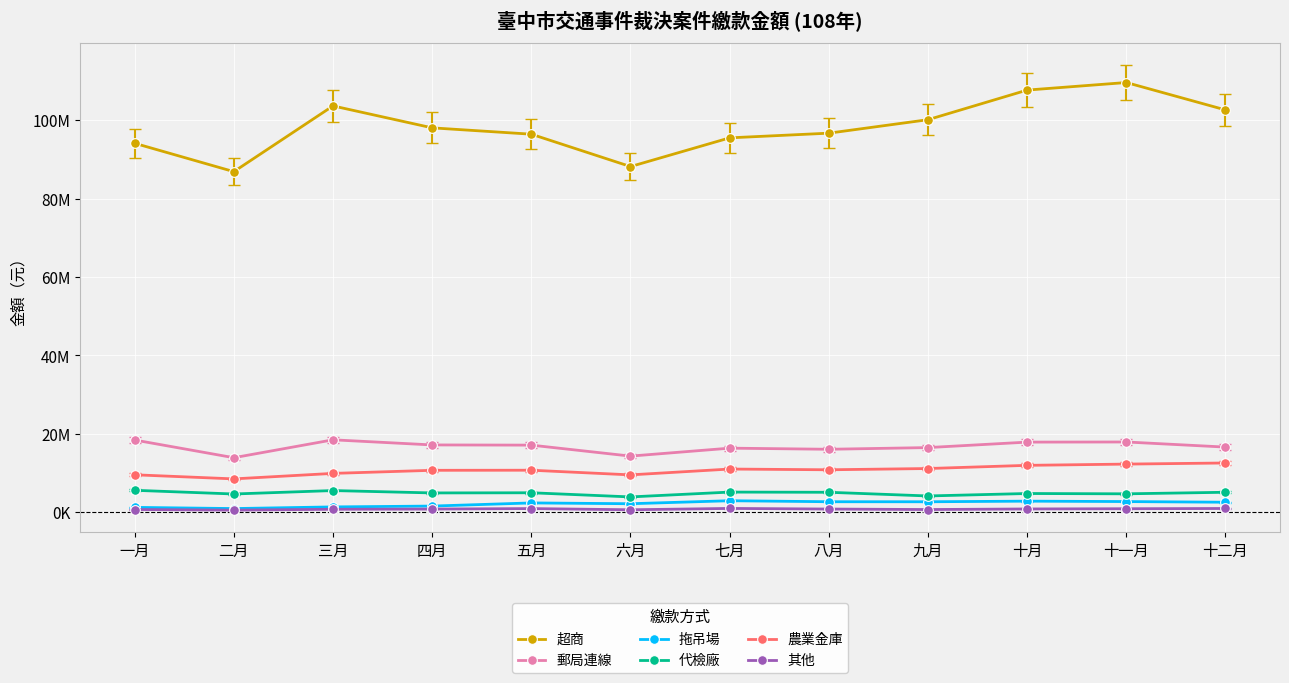

List the labels in order of 其他 value, largest first.

七月, 十二月, 五月, 十一月, 十月, 八月, 四月, 三月, 一月, 九月, 六月, 二月